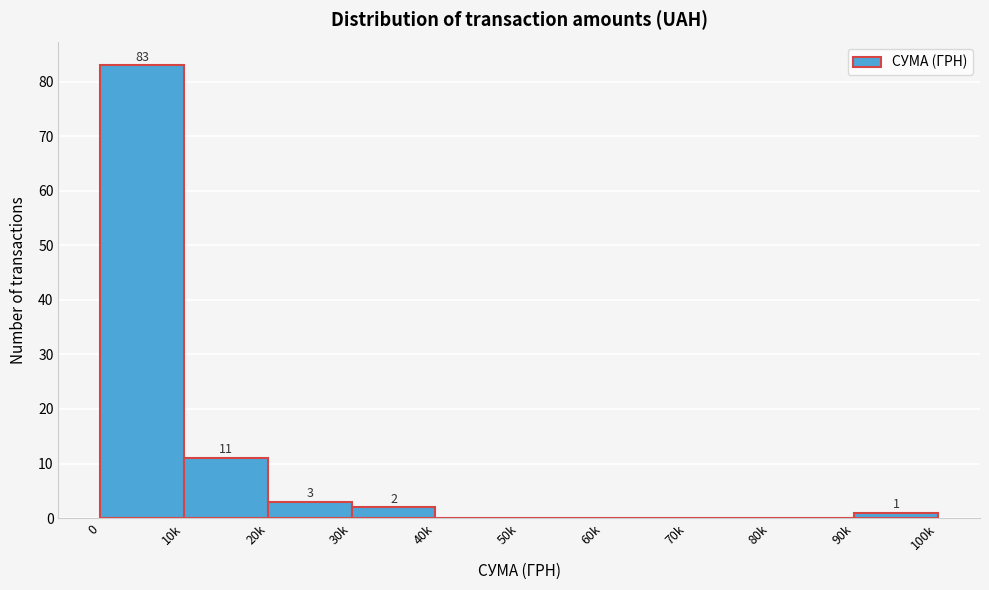

Reading left to right, list all the values displayed in this chart.

0=83	10k=11	20k=3	30k=2	40k=0	50k=0	60k=0	70k=0	80k=0	90k=1